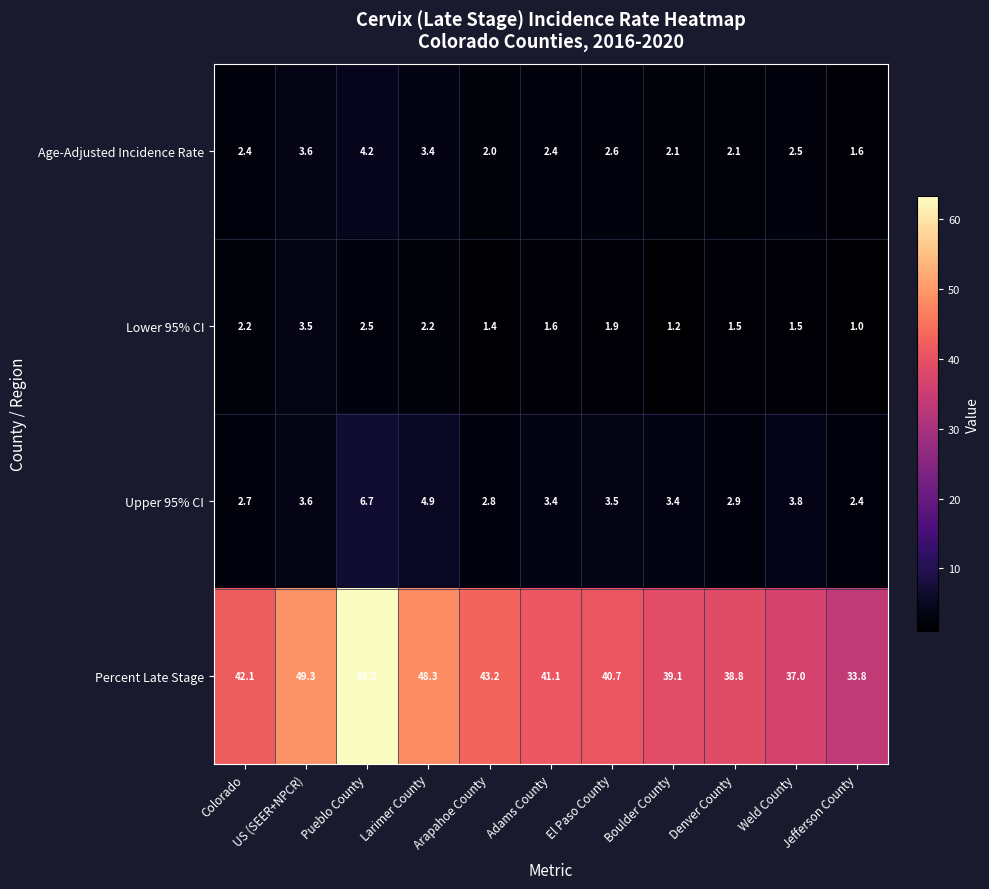

The value of Age-Adjusted Incidence Rate at US (SEER+NPCR) is 6.0. True or false?

False